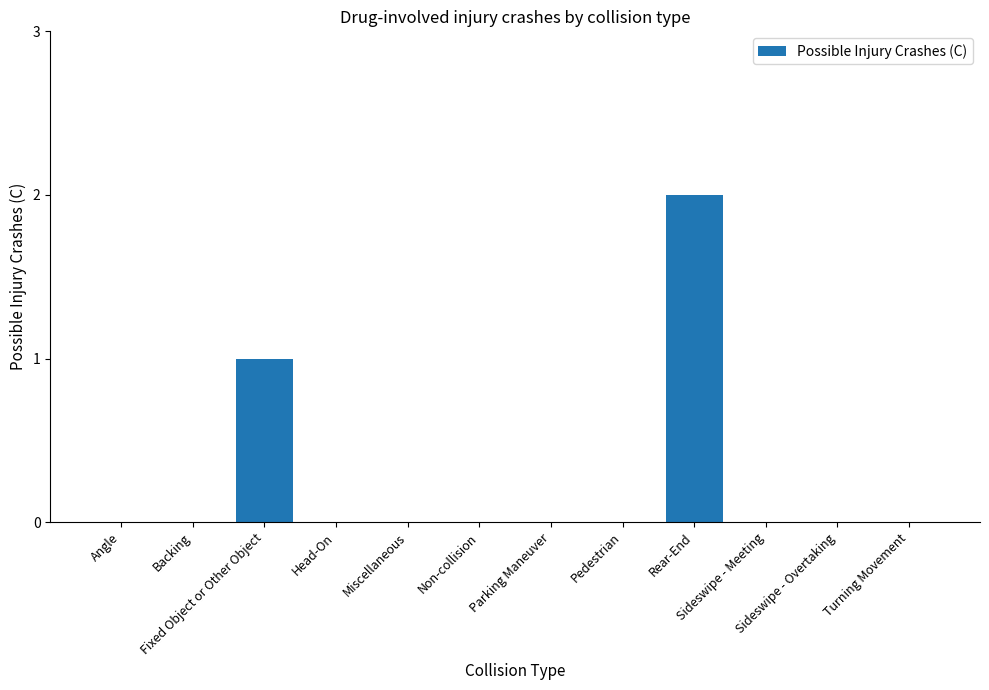

What is the maximum value shown in the chart?

2